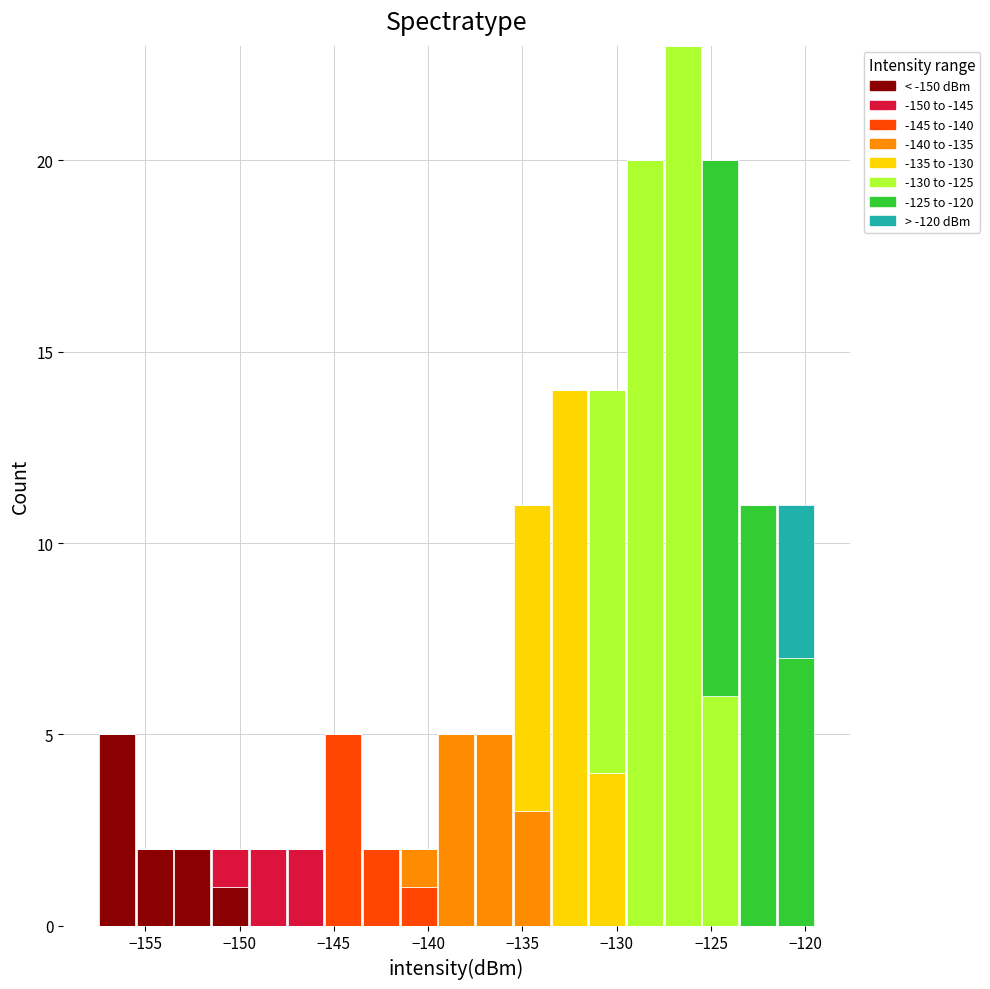

Reading left to right, list every stacked bar in this chart as the range it spans on the x-axis followed by its total height. The values are not printed on the chart, so give them approximately, as read against the axis.

-157.5 to -155.5: 5
-155.5 to -153.5: 2
-153.5 to -151.5: 2
-151.5 to -149.5: 2
-149.5 to -147.5: 2
-147.5 to -145.5: 2
-145.5 to -143.5: 5
-143.5 to -141.5: 2
-141.5 to -139.5: 2
-139.5 to -137.5: 5
-137.5 to -135.5: 5
-135.5 to -133.5: 11
-133.5 to -131.5: 14
-131.5 to -129.5: 14
-129.5 to -127.5: 20
-127.5 to -125.5: 23
-125.5 to -123.5: 20
-123.5 to -121.5: 11
-121.5 to -119.5: 11